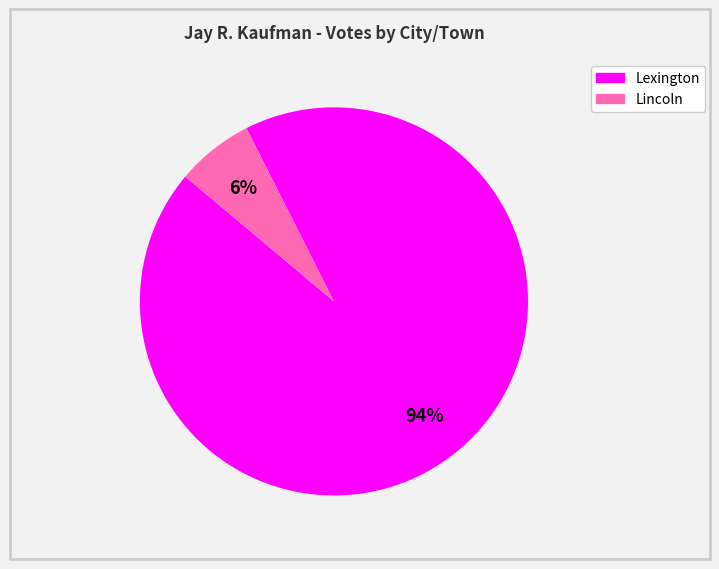

Do Lincoln and Lexington together represent more than half of the pie?

Yes